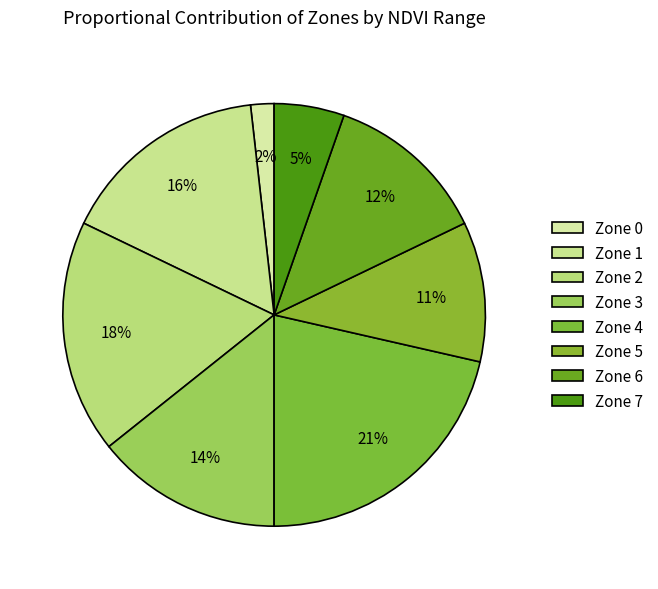

Count the number of slices in the pie.

8